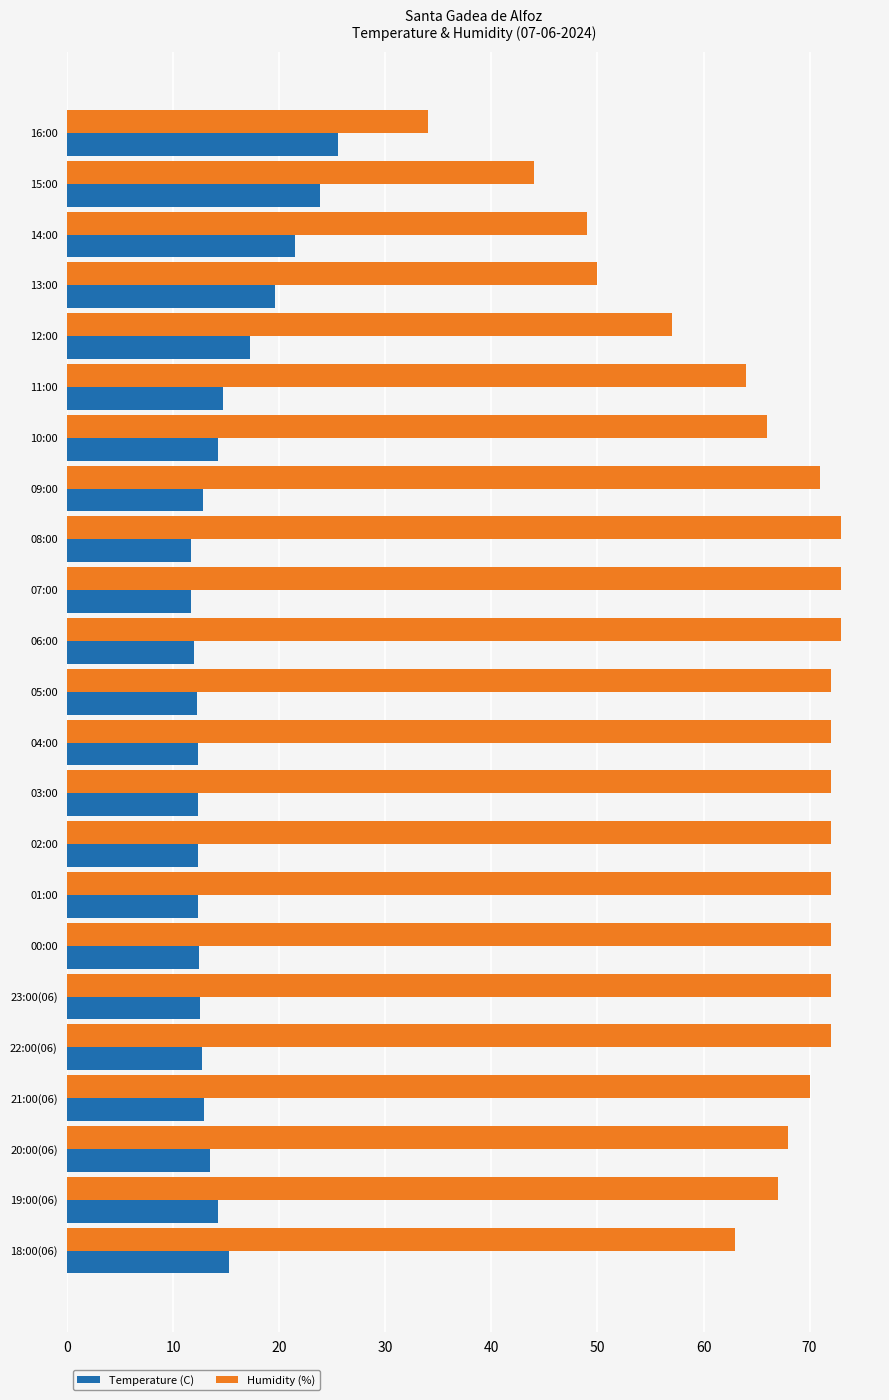

Where is Humidity (%) nearest to the value 53?

13:00